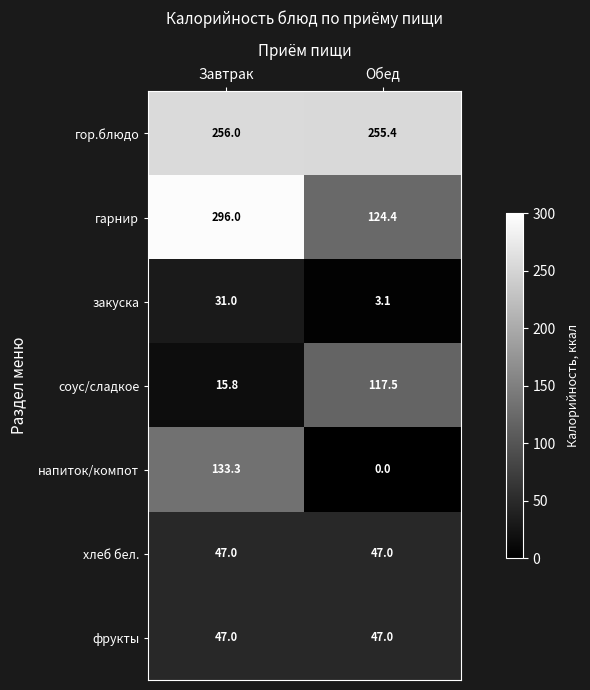

At which category does the chart reach its minimum across all series?

Обед